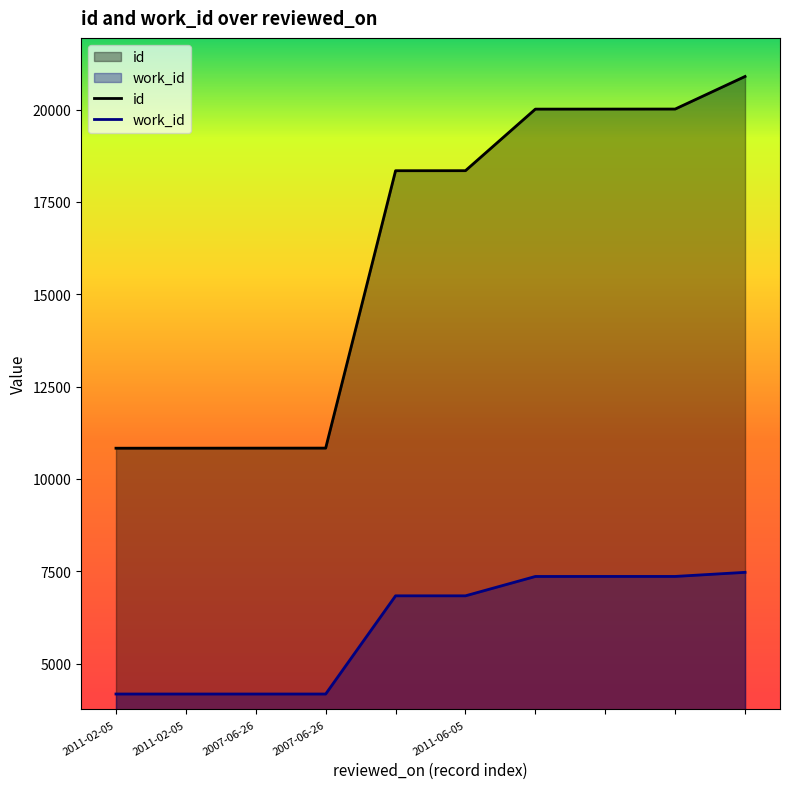

At which label does id reach its minimum?

2011-02-05